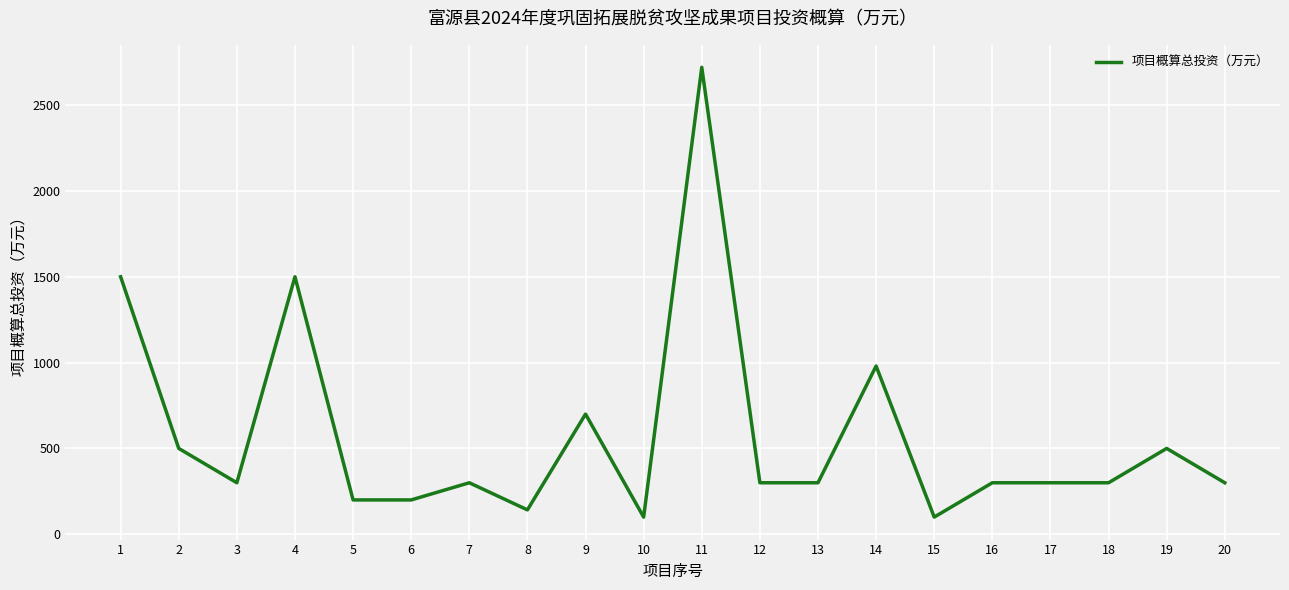

What is the difference between the maximum and minimum values?

2620